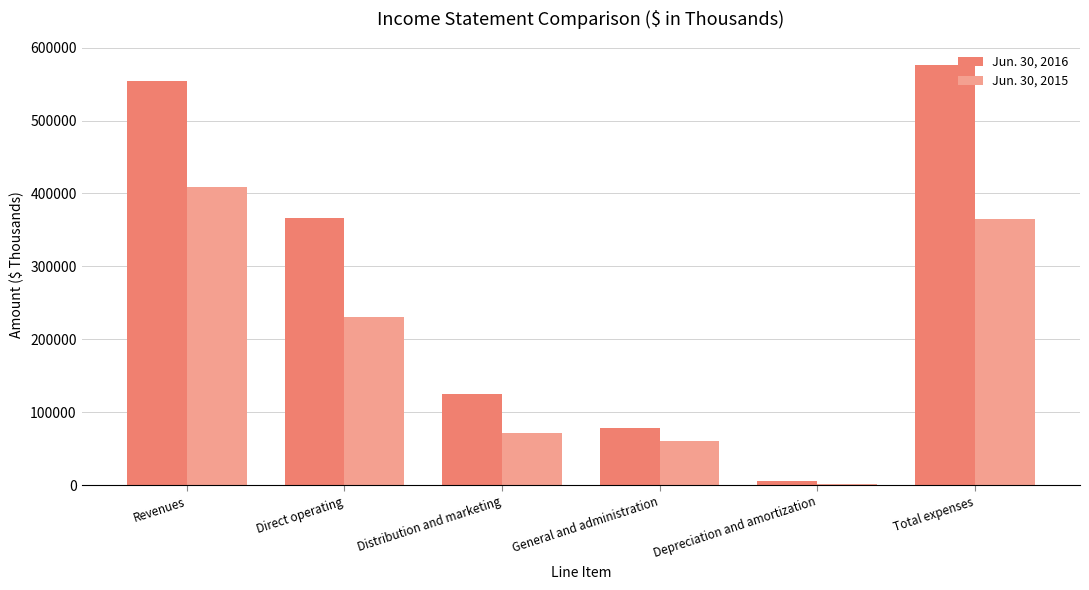

At how many categories does at least one series exceed 232814?

3